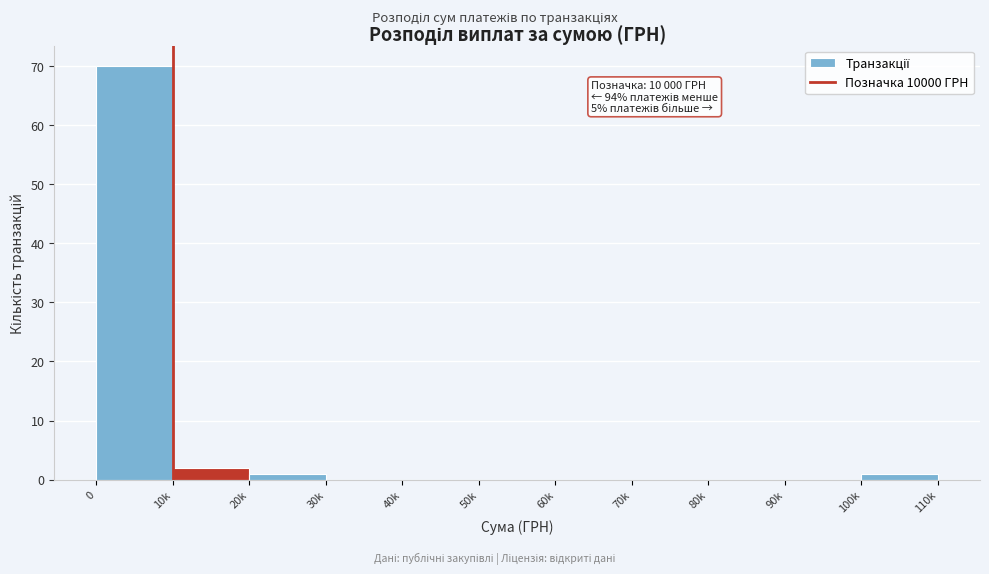

Reading left to right, transcribe all the data shown in this chart.

0=70	10k=2	20k=1	30k=0	40k=0	50k=0	60k=0	70k=0	80k=0	90k=0	100k=1